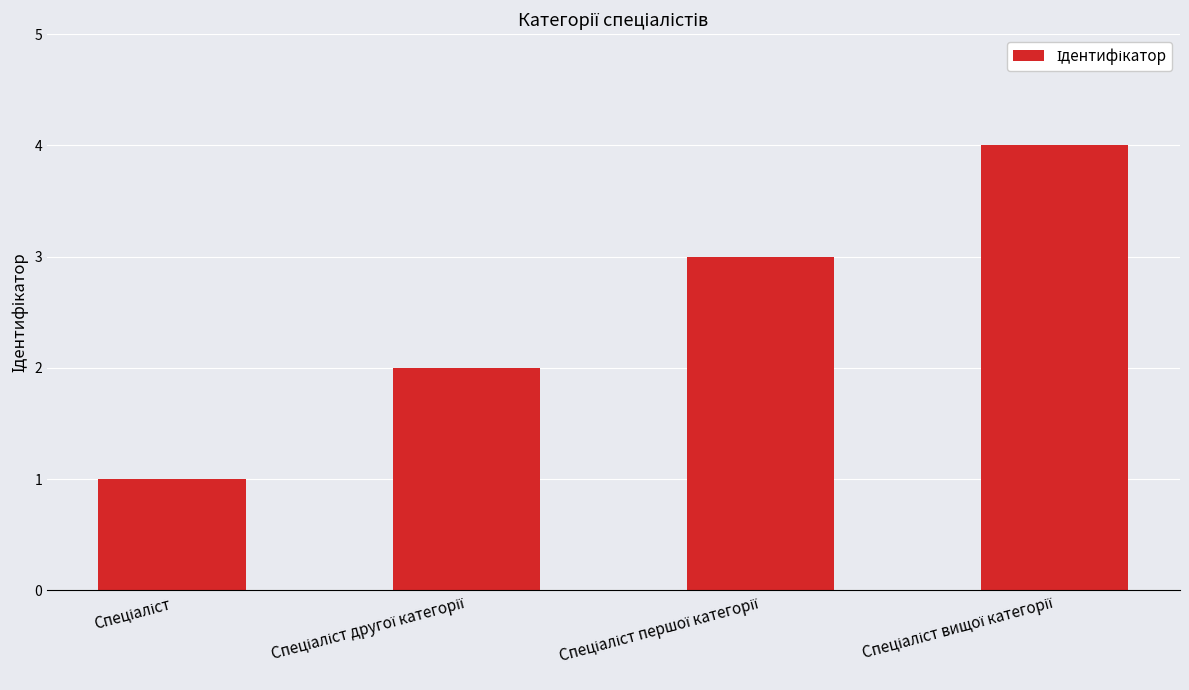

What is the value of the 2nd bar from the left?

2